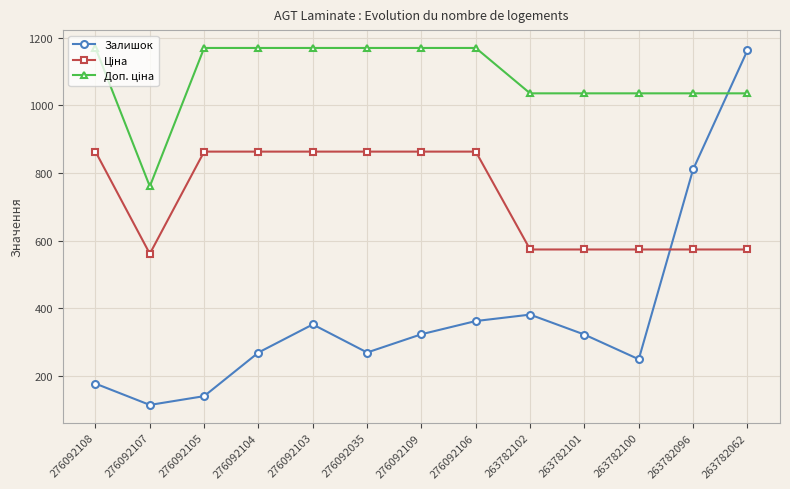

What is the difference between the Залишок values at 276092106 and 276092105?

222.0